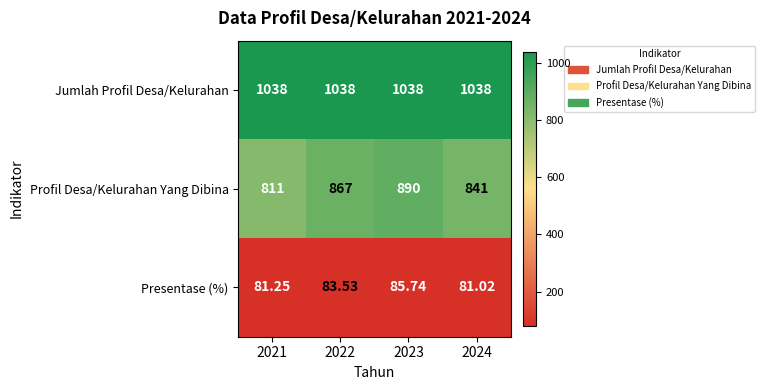

Which series has the largest range (max minus min)?

Profil Desa/Kelurahan Yang Dibina